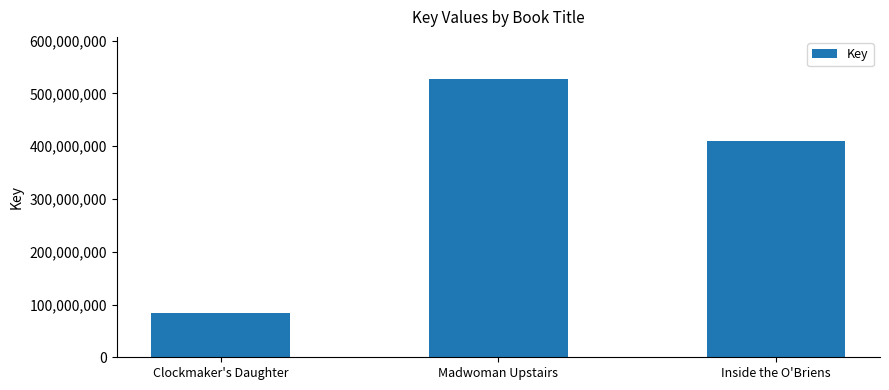

Where is the data nearest to the value 305710604?

Inside the O'Briens